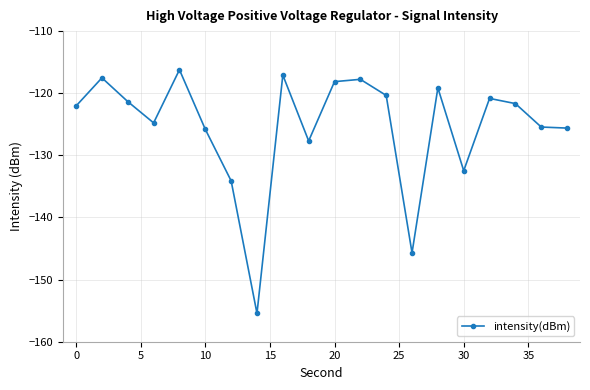

What is the minimum value shown in the chart?

-155.4